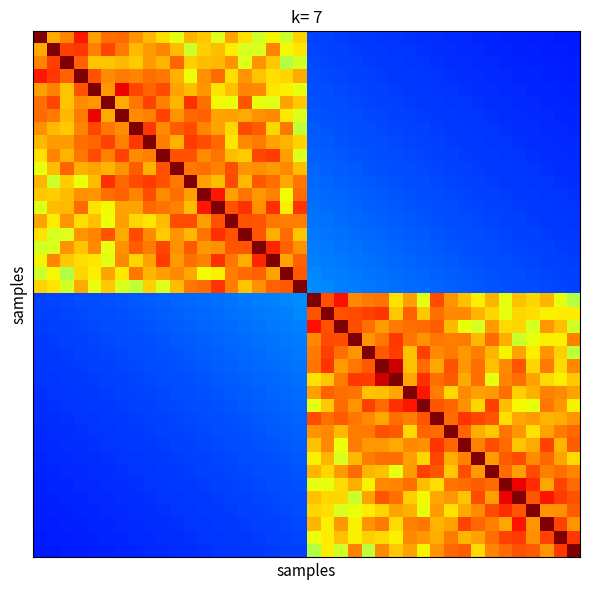

What is the smallest value displayed?

0.2